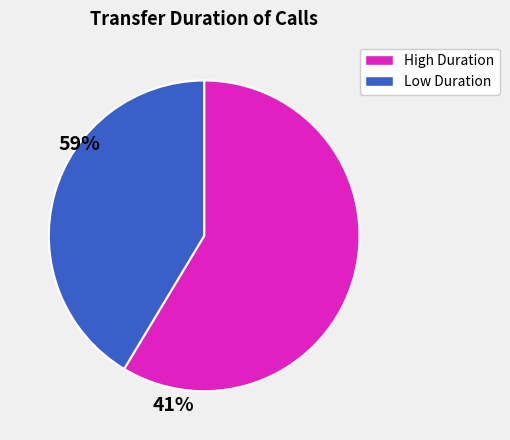

Is there a majority slice in this chart?

Yes